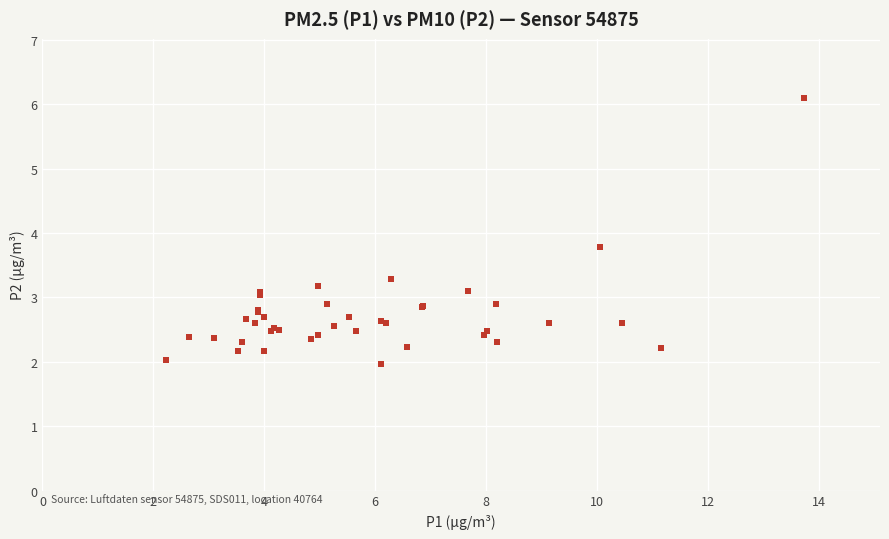

What Y value in the scatter plot is closest to 4?

3.8